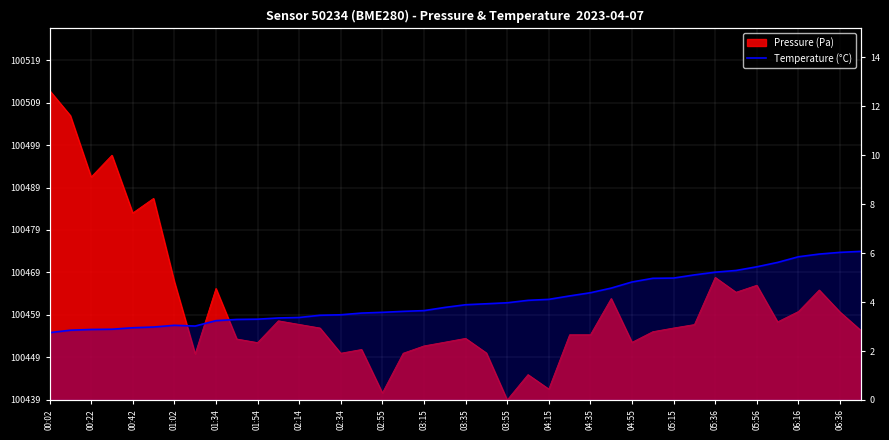

Is it true that the value at 04:35 is 4.4?

True